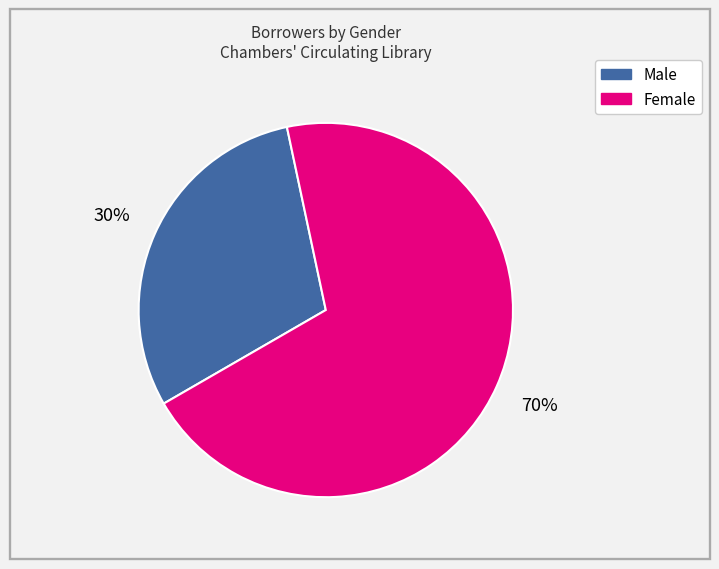

Which slice represents more than half of the pie?

Female